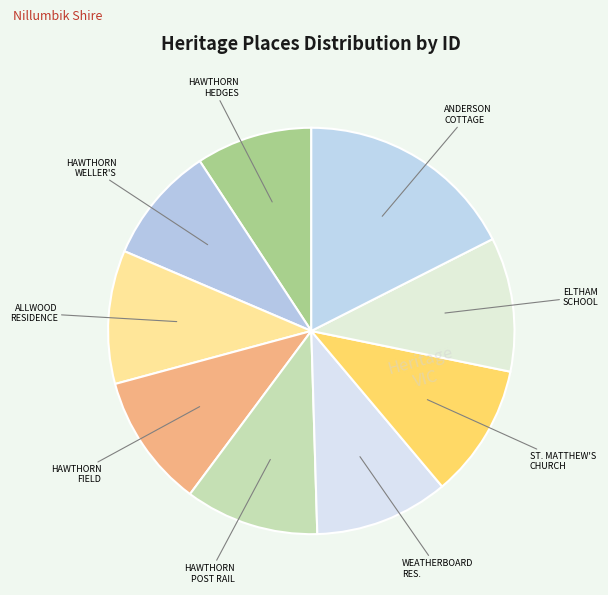

Rank the categories by value from lowest to highest.

HAWTHORN HEDGES (Crataegus monogyna), HAWTHORN HEDGES NEAR WELLER'S PUB, ALLWOOD RESIDENCE & GARDEN, HAWTHORN HEDGES FIELD PATTERN, HAWTHORN HEDGE POST AND RAIL, WEATHERBOARD RESIDENCE, ST. MATTHEW'S CHURCH & HALL, FORMER ELTHAM STATE SCHOOL NO.209, ANDERSON FAMILY COTTAGE